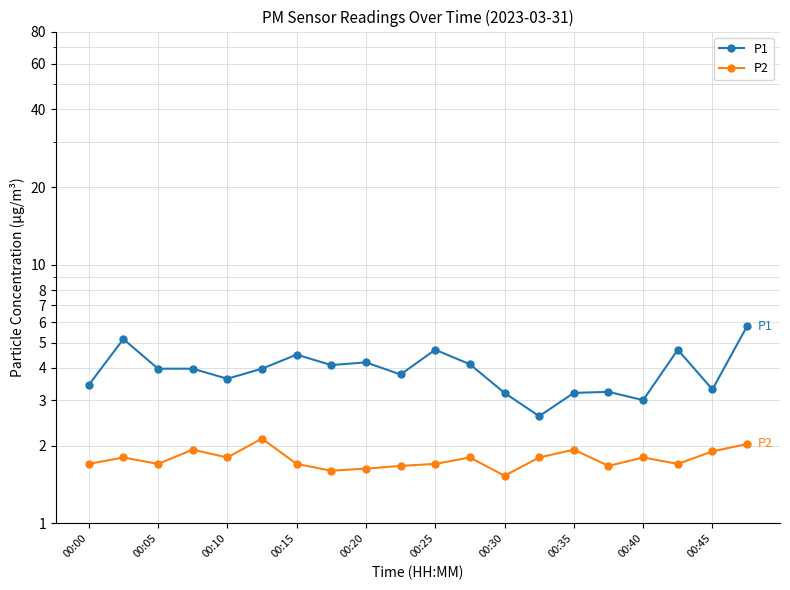

How many values in the P1 series exceed 3?

18